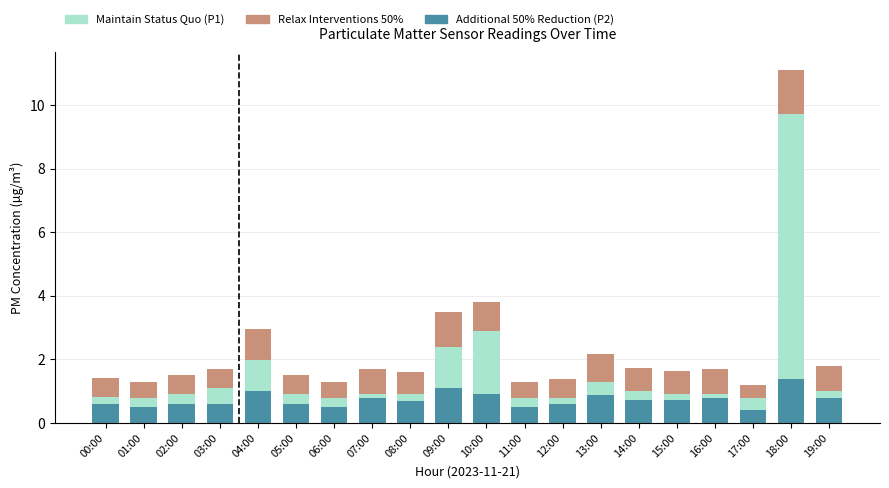

Count the number of categories in the chart.

20